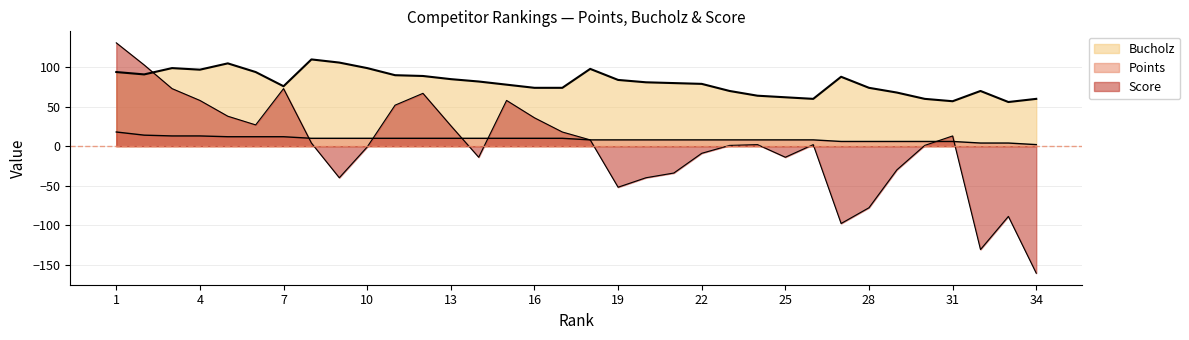

At which category is the sum across all series the highest?

1